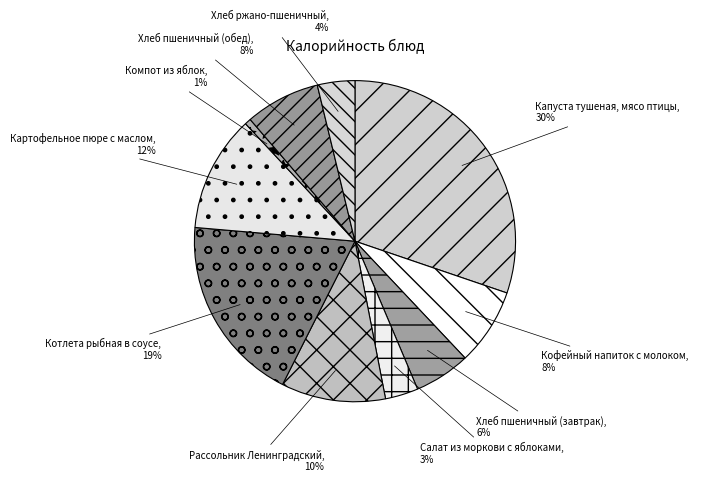

Between Капуста тушеная, мясо птицы and Кофейный напиток с молоком, which is larger?

Капуста тушеная, мясо птицы